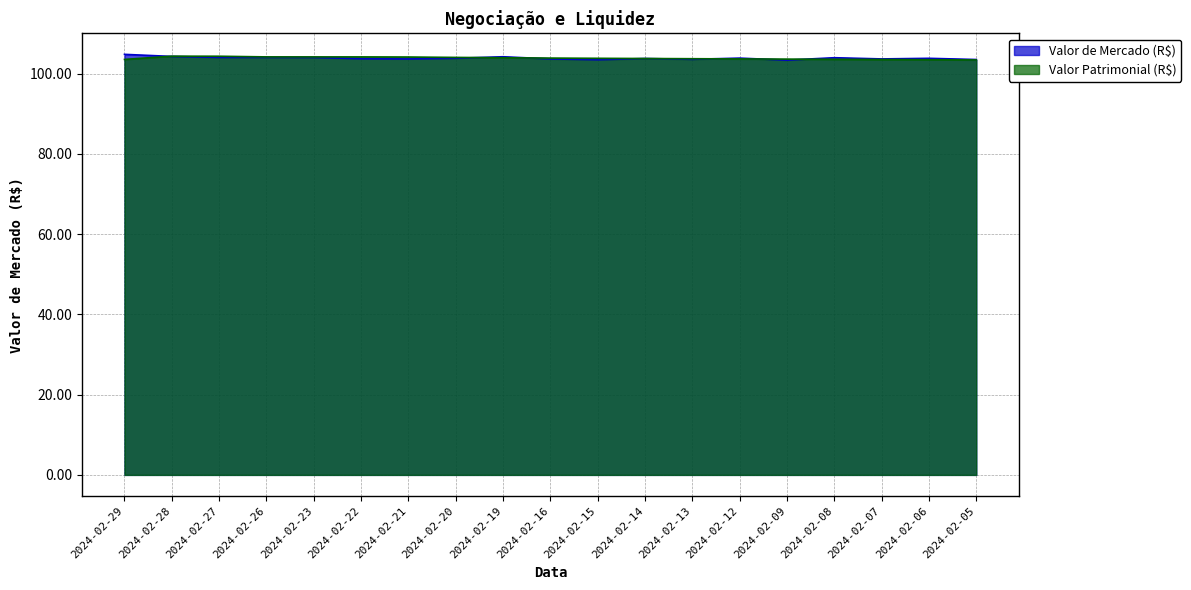

True or false: Valor Patrimonial (R$) has a value of 103.8 at 2024-02-15.

True